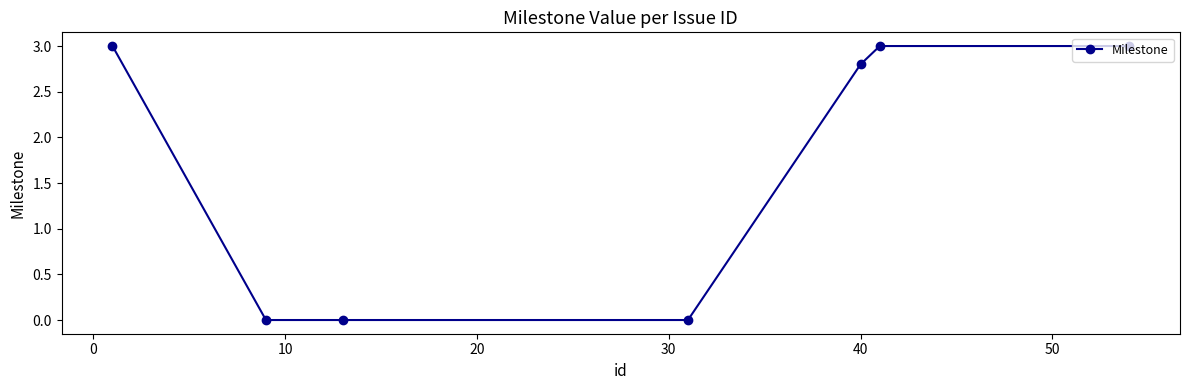

True or false: there are more than 1 points higher than both neighbors.

False